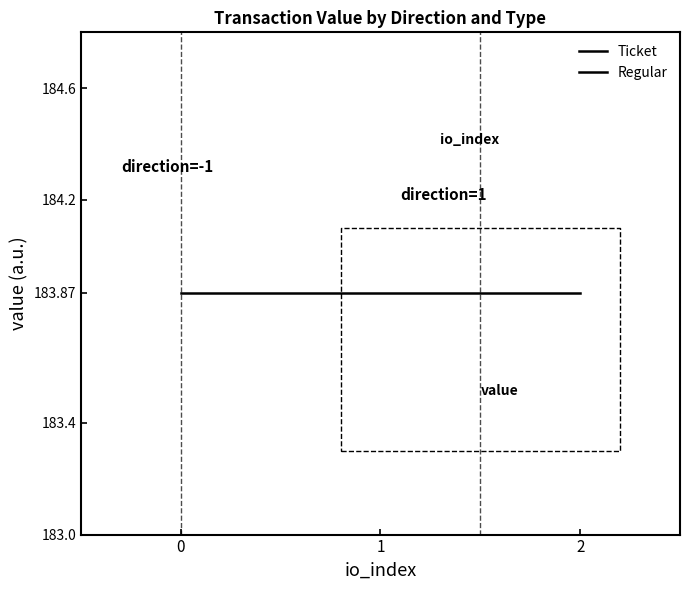

What are all the series names shown in the legend?

Ticket, Regular